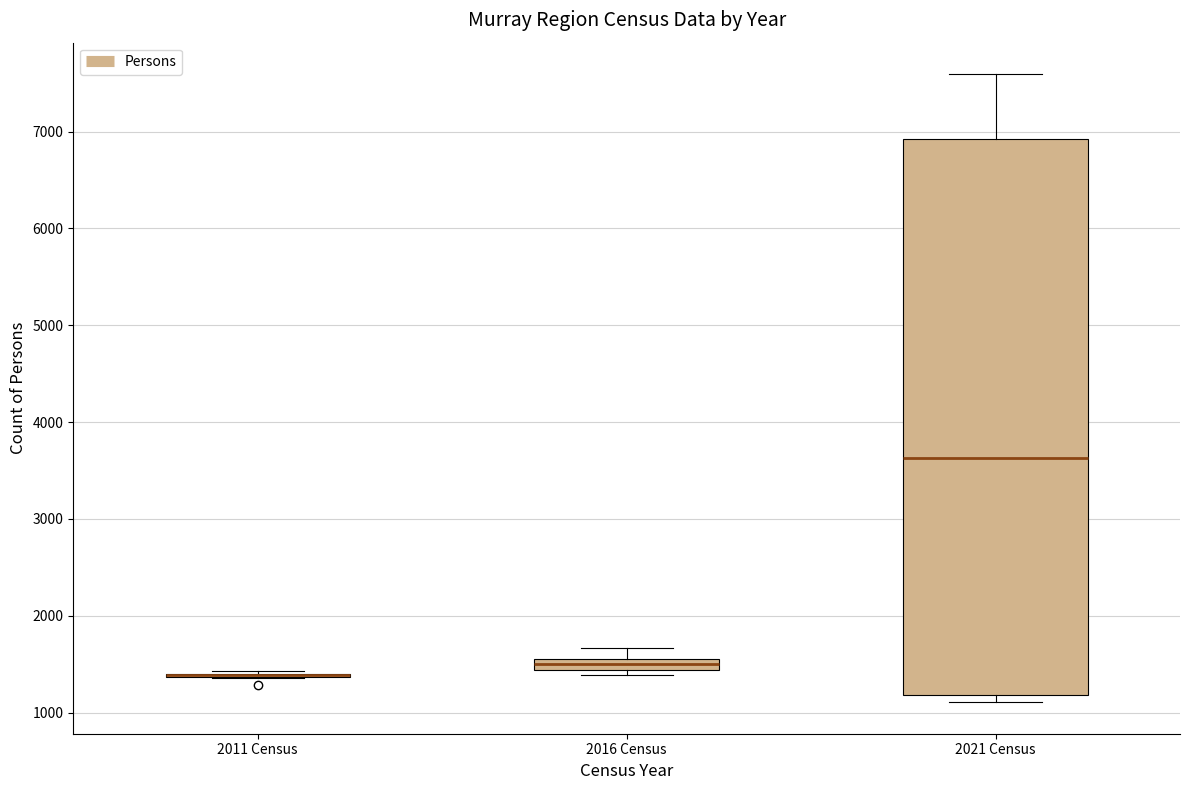

Which box is the tallest, from its lower edge to its upper edge?

2021 Census